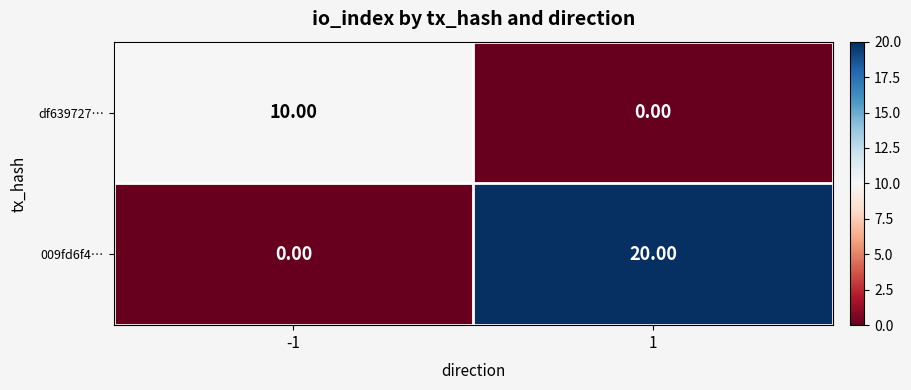

Rank the series by their average value, from highest to lowest.

009fd6f4…, df639727…